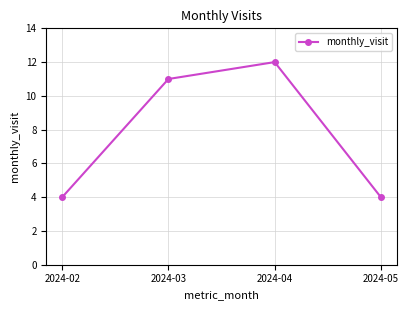

Does the chart have visible grid lines?

Yes